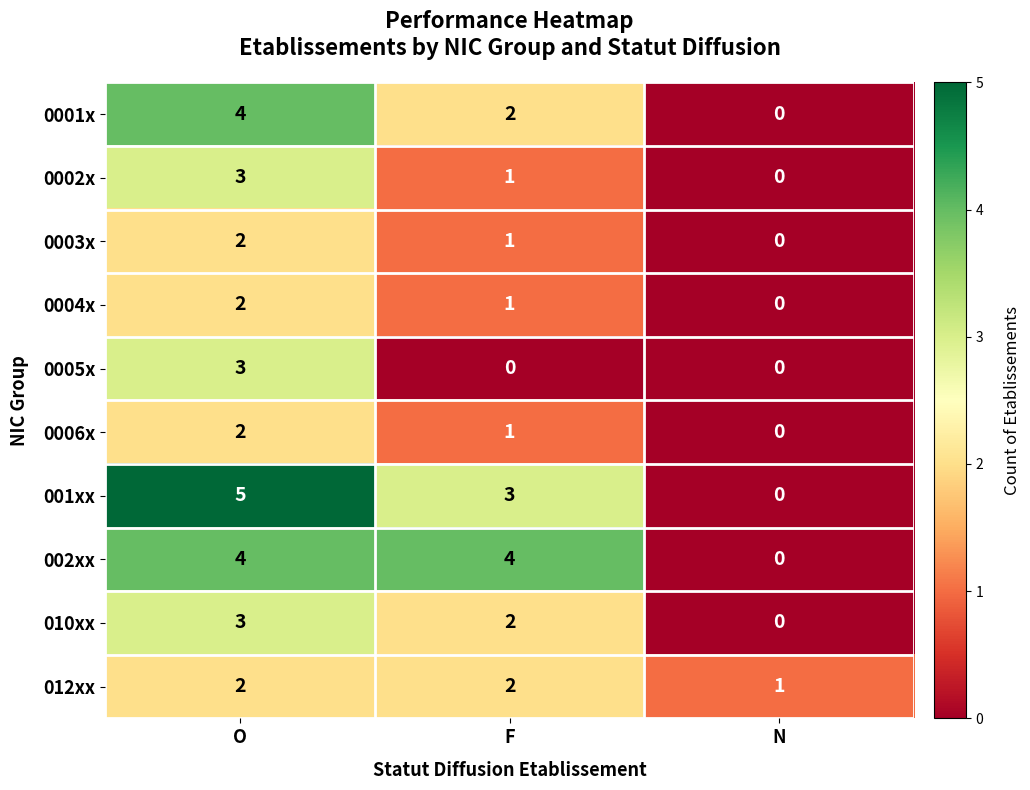

At which category is the sum across all series the highest?

O